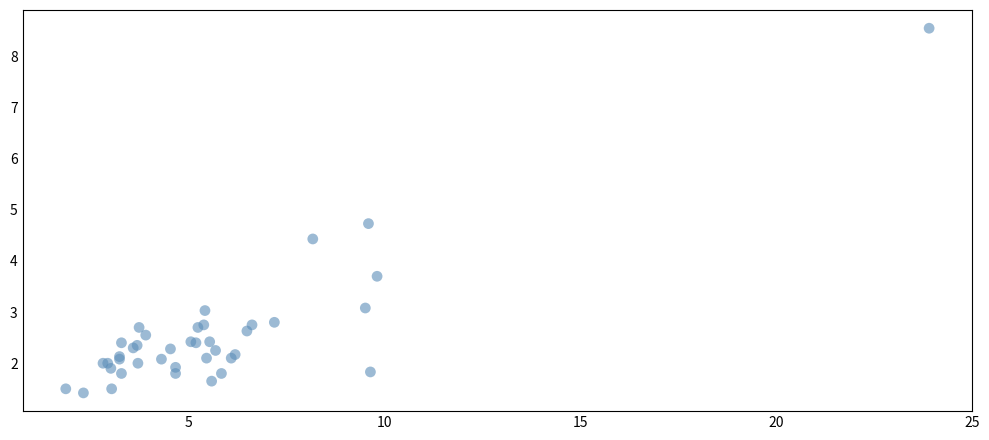

What Y value in the scatter plot is closest to 4?

3.7